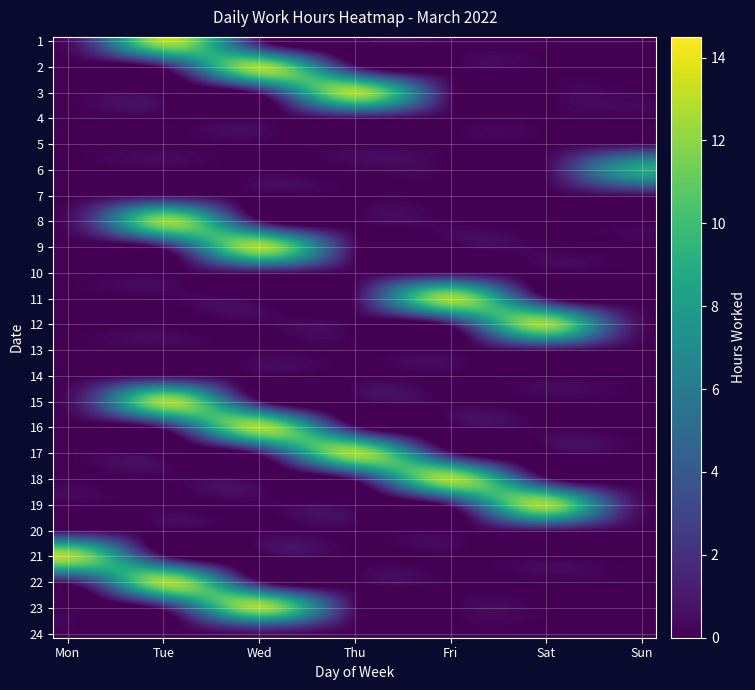

Which series has the widest spread of values?

2